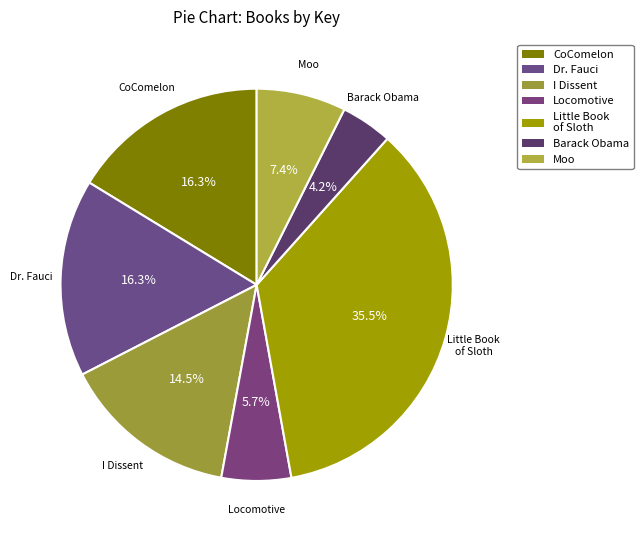

Count the number of slices in the pie.

7